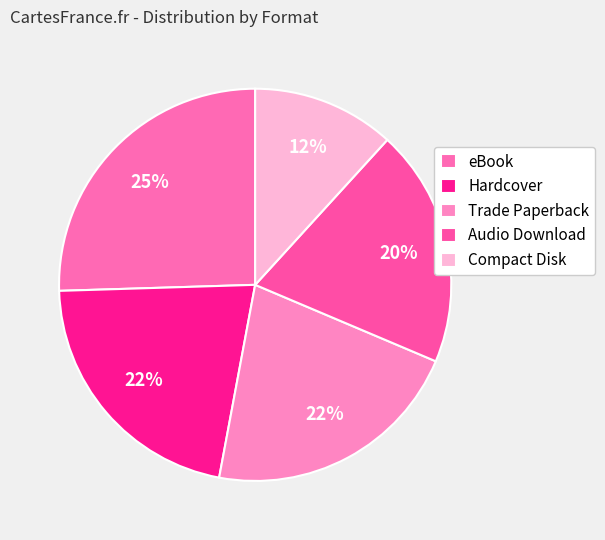

What percentage do Trade Paperback and Hardcover together represent?

43.1%